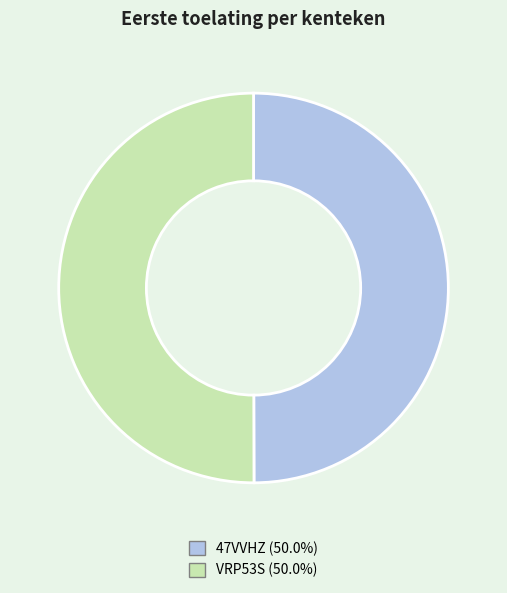

Approximately how many times larger is the value at VRP53S compared to 47VVHZ?

1.0